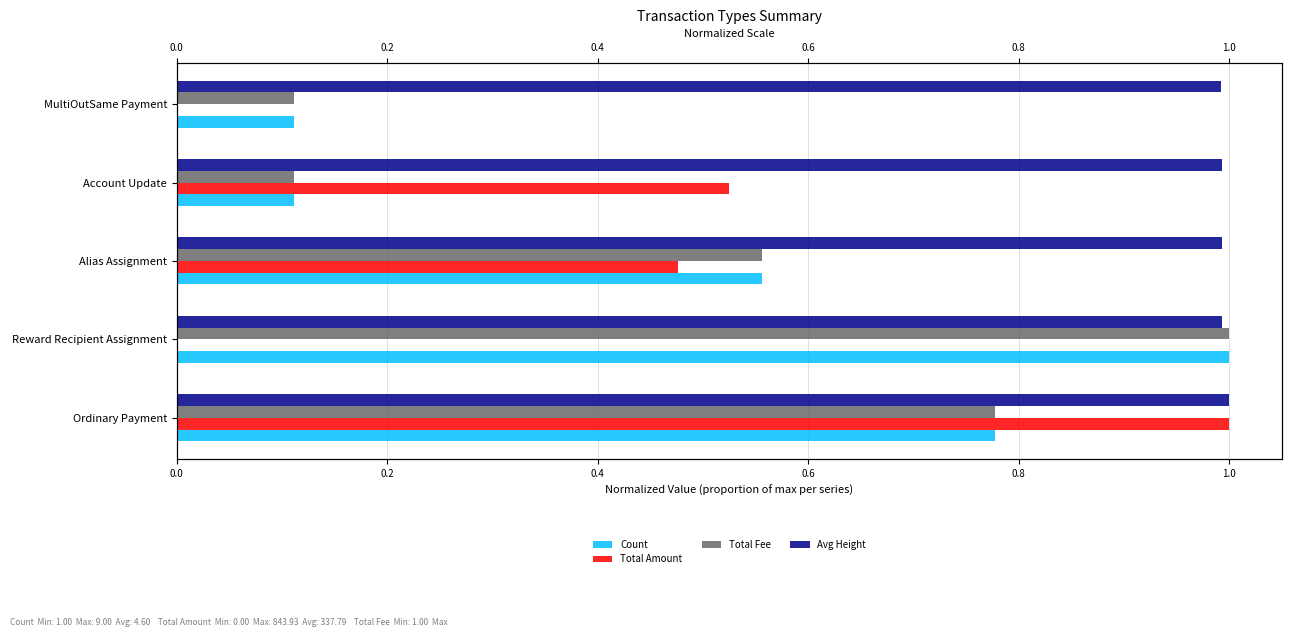

Reading left to right, transcribe all the data shown in this chart.

Count: 0.8	1.0	0.6	0.1	0.1
Total Amount: 1.0	0.0	0.5	0.5	0.0
Total Fee: 0.8	1.0	0.6	0.1	0.1
Avg Height: 1.0	1.0	1.0	1.0	1.0